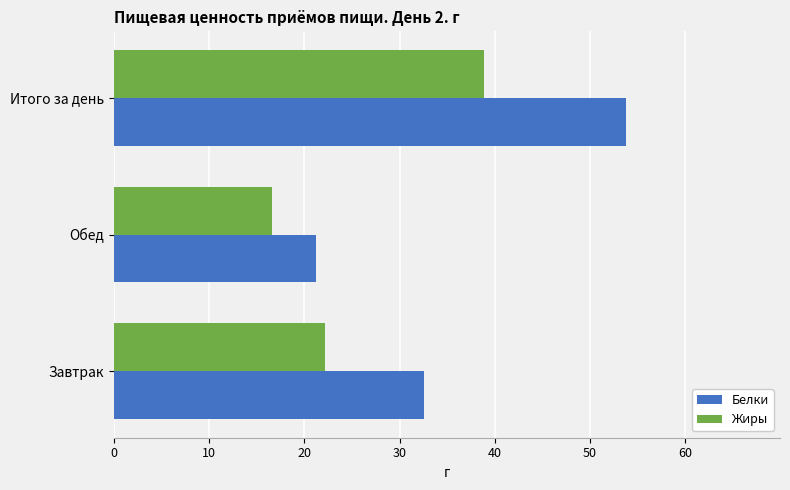

At which label is Жиры closest to 27?

Завтрак